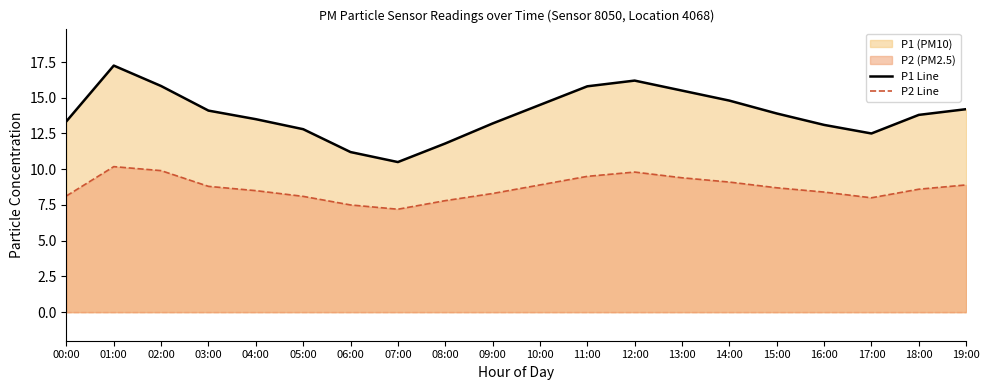

What is the sum of all P1 Line values?

277.8